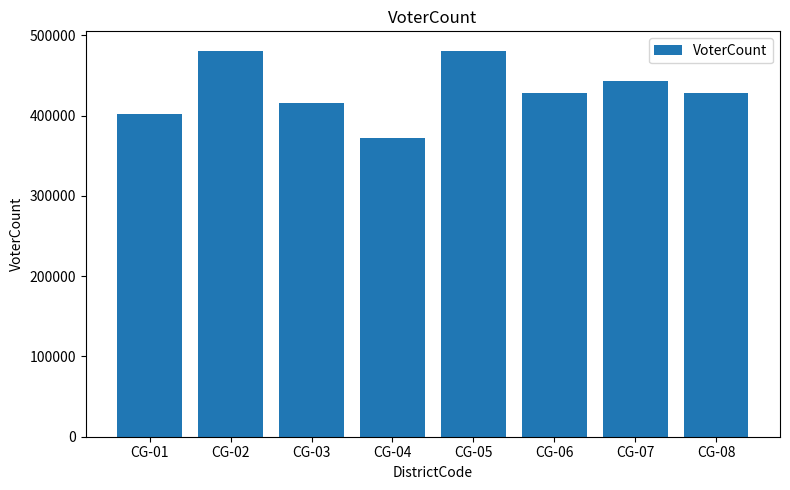

What is the minimum value shown in the chart?

372454